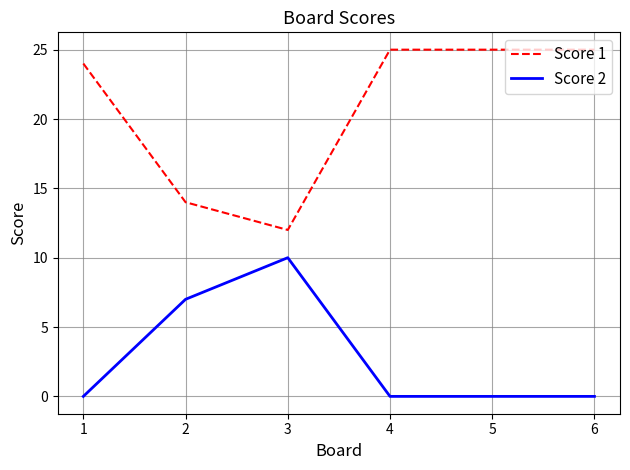

Which category has the lowest value in the Score 1 series?

3